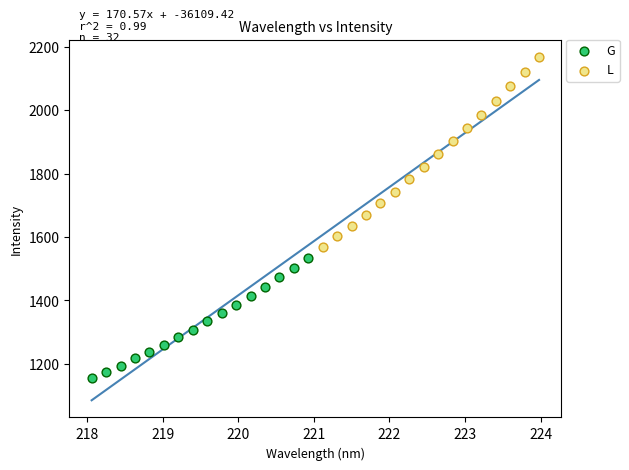

Which series reaches the minimum Y coordinate?

G